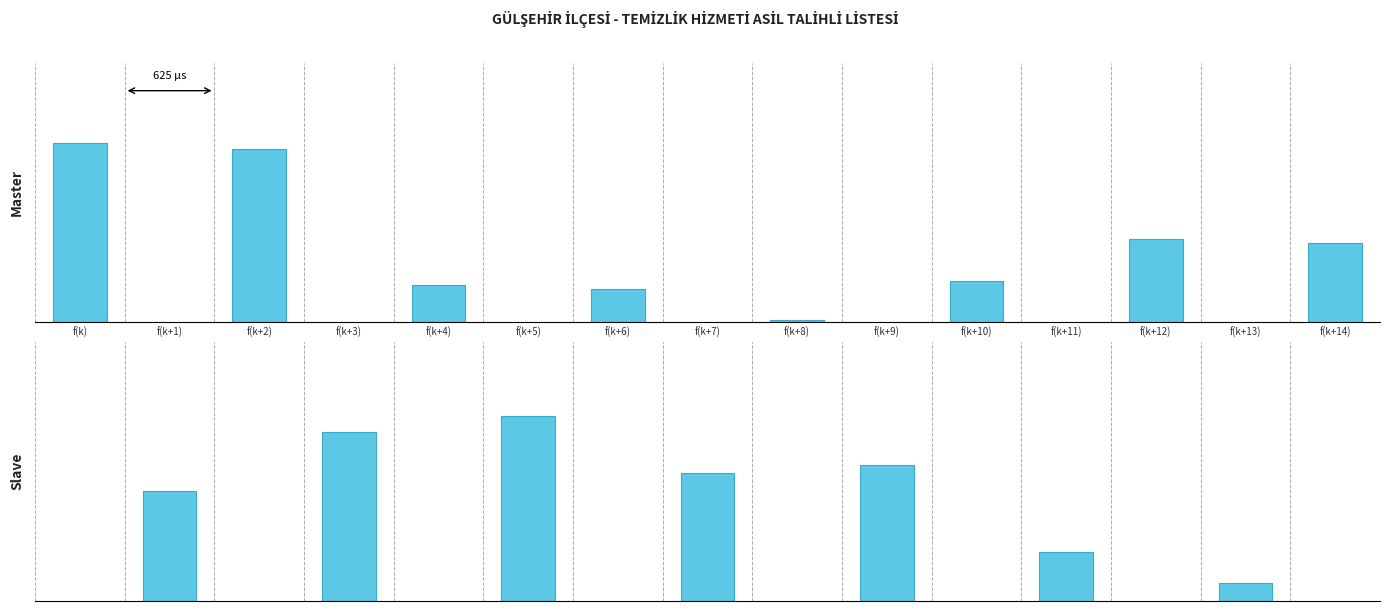

What is the sum of all values?

4.3